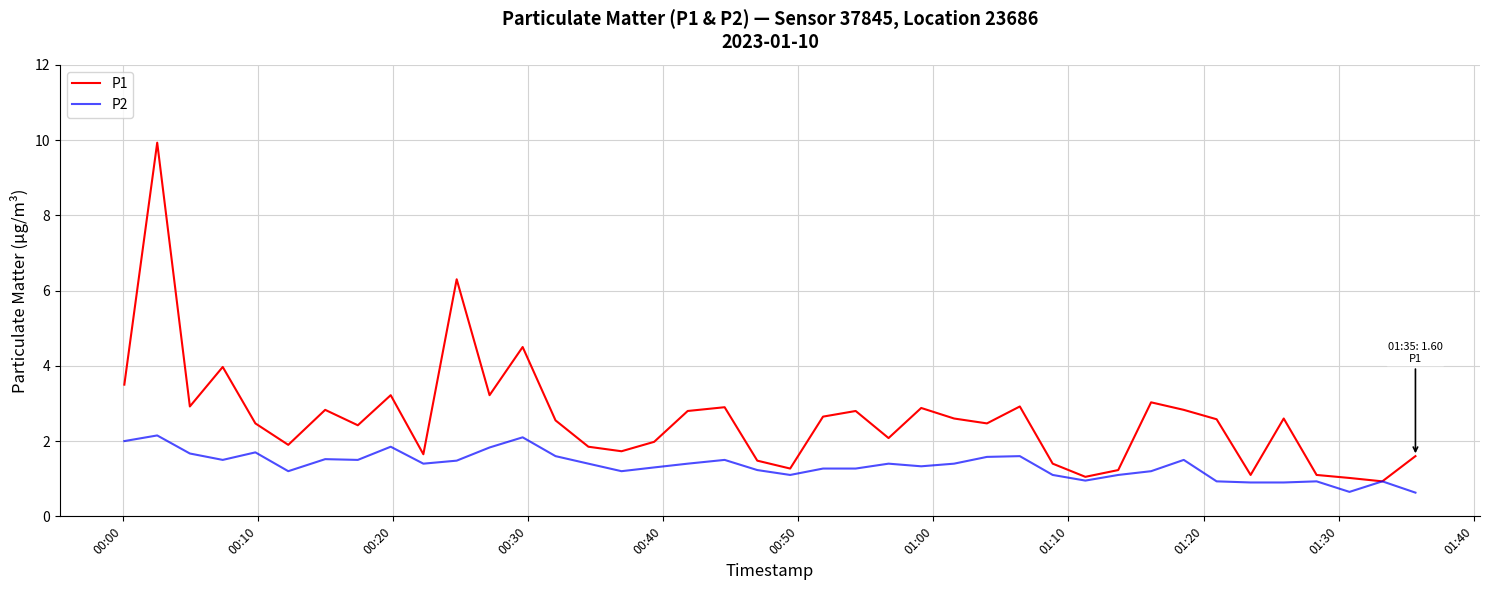

Which series has the widest spread of values?

P1